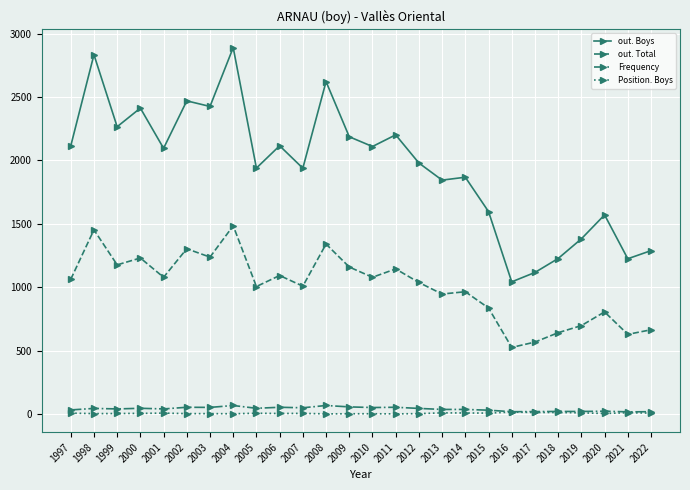

What is the greatest value displayed?

2890